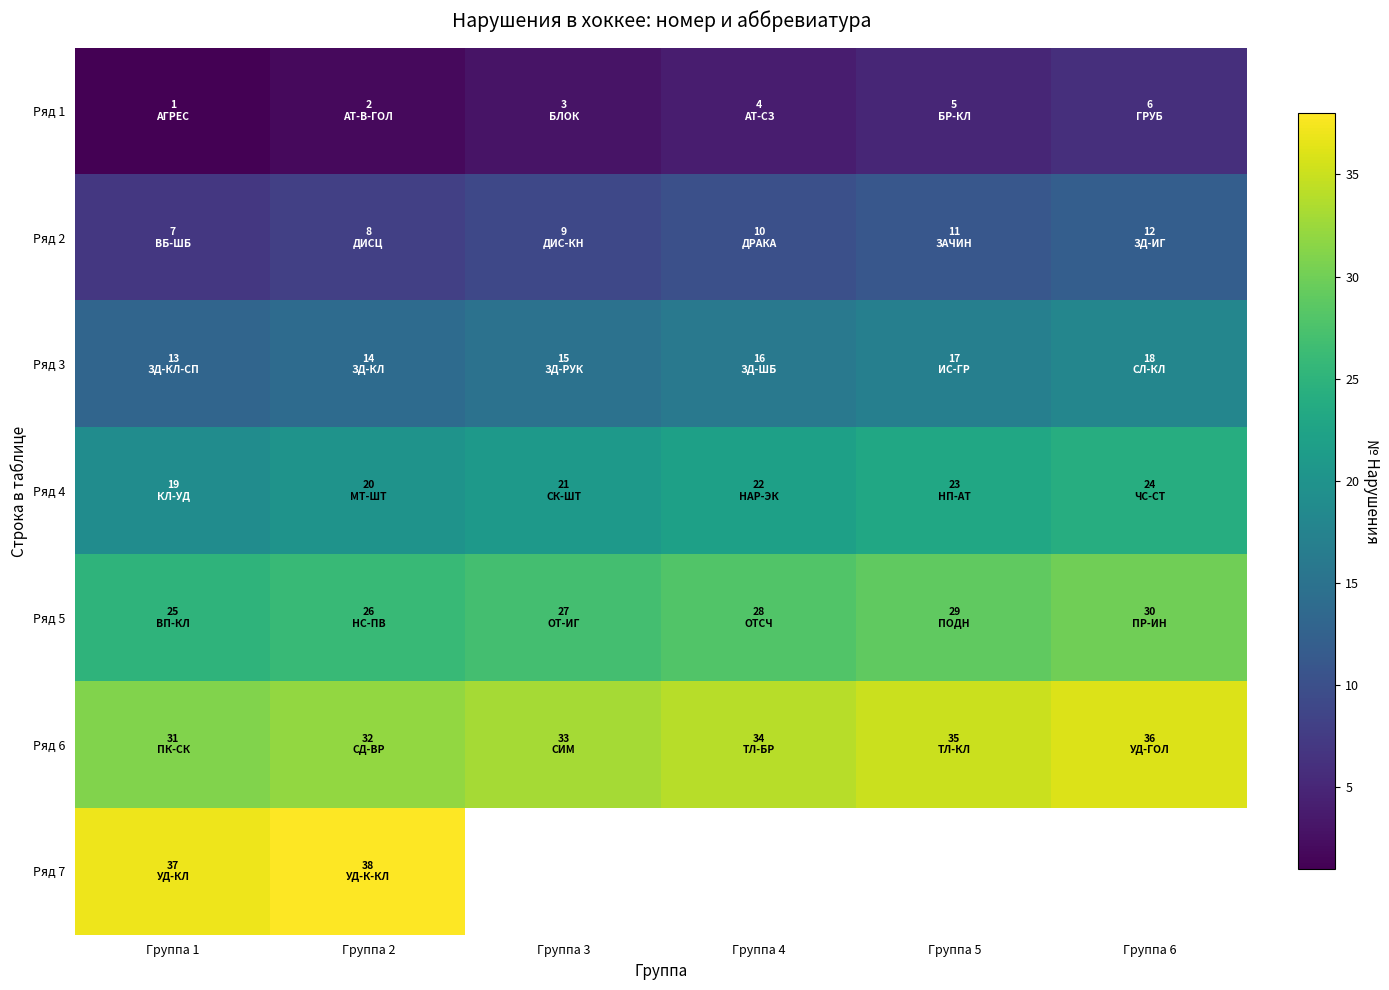

Which category has the lowest value in the Ряд 5 series?

Группа 1